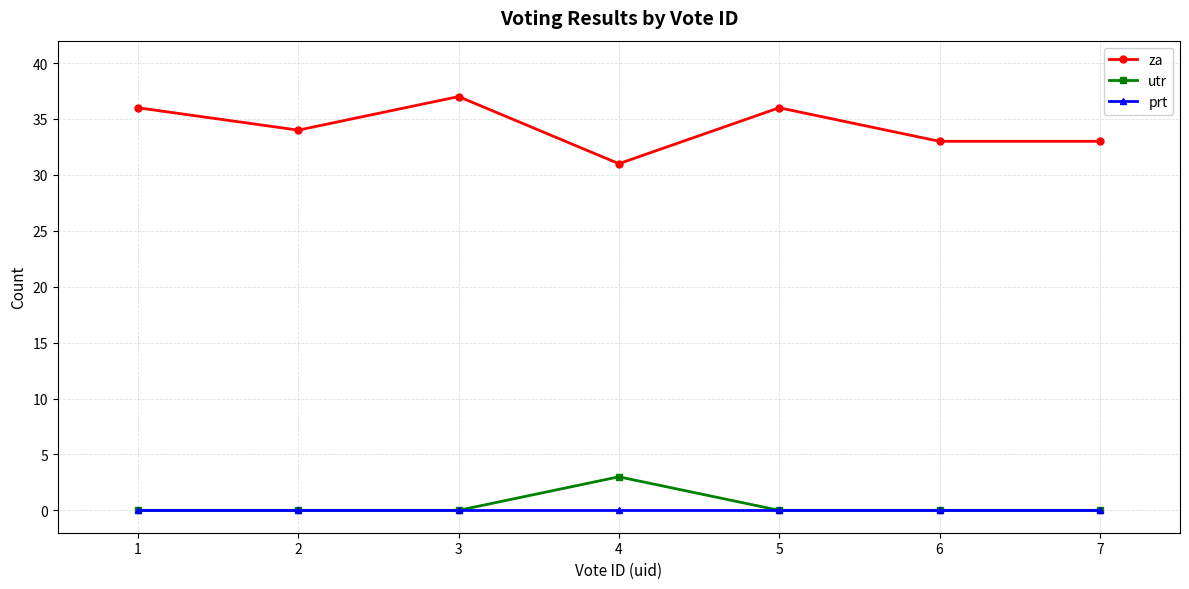

Which series has the largest total across all categories?

za